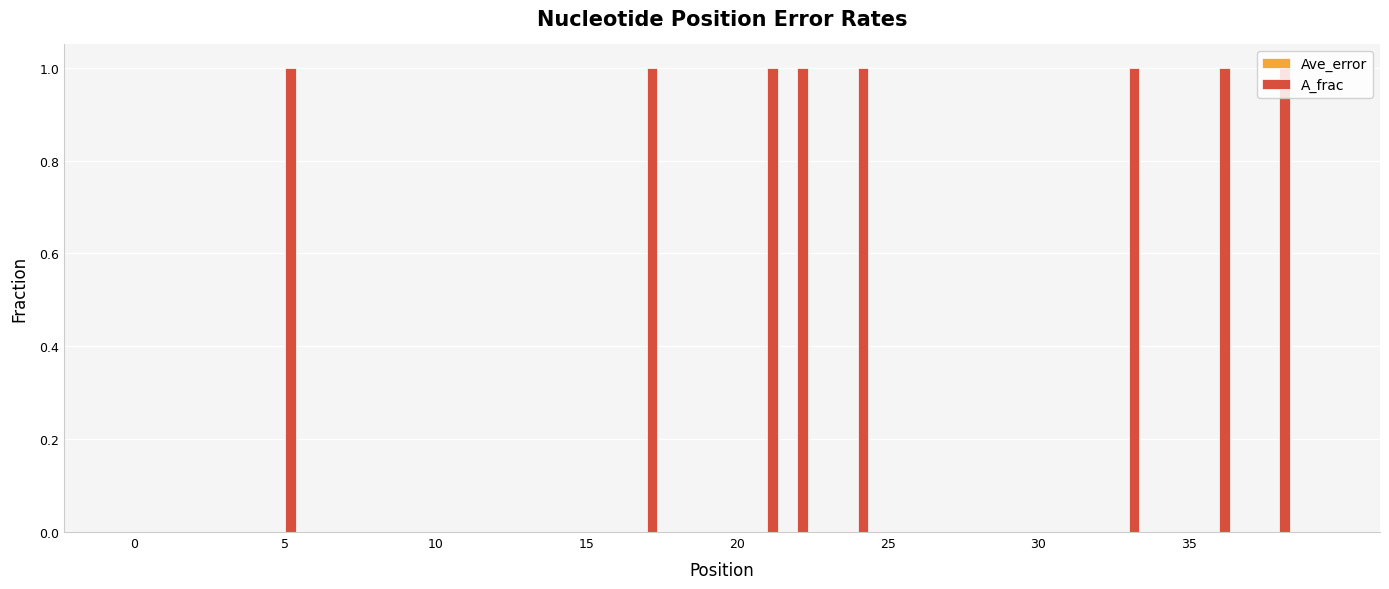

Which series has the largest total across all categories?

A_frac